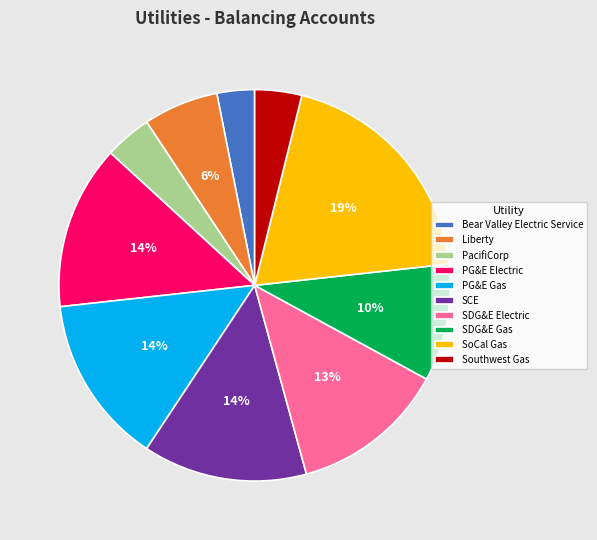

How many segments does this pie chart have?

10